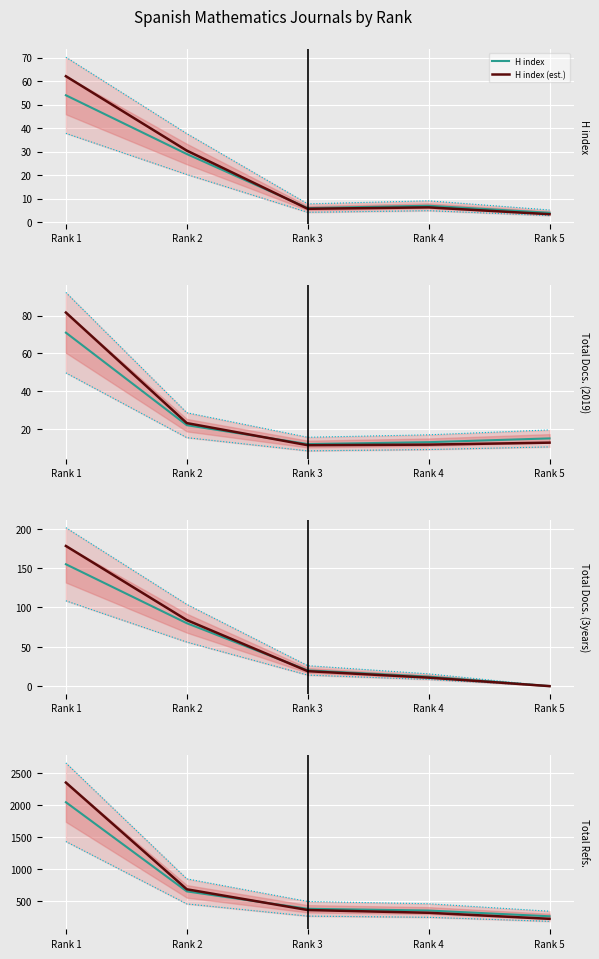

What is the difference between the highest and lowest values at Rank 1?

2597.7